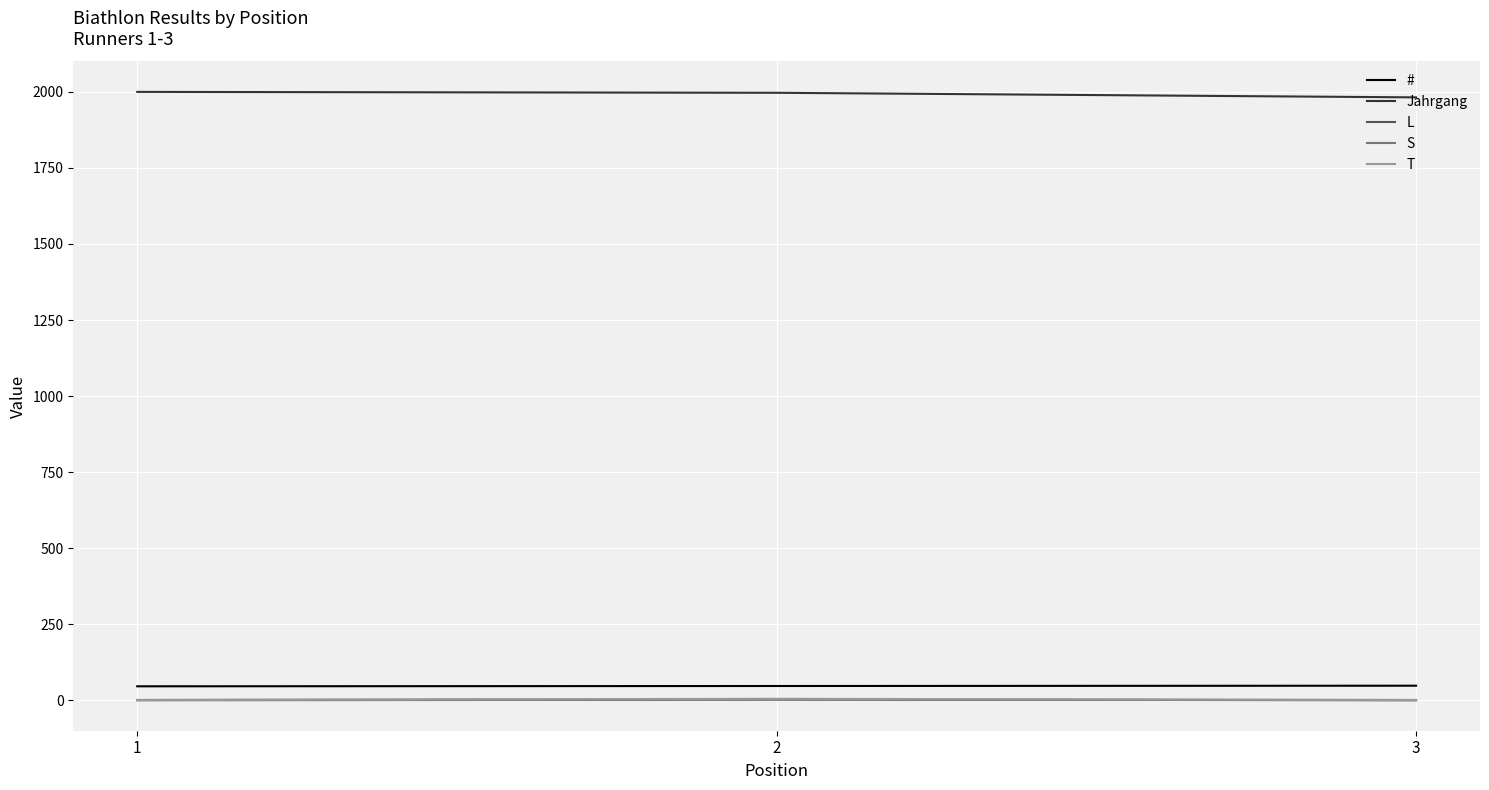

What are all the series names shown in the legend?

#, Jahrgang, L, S, T